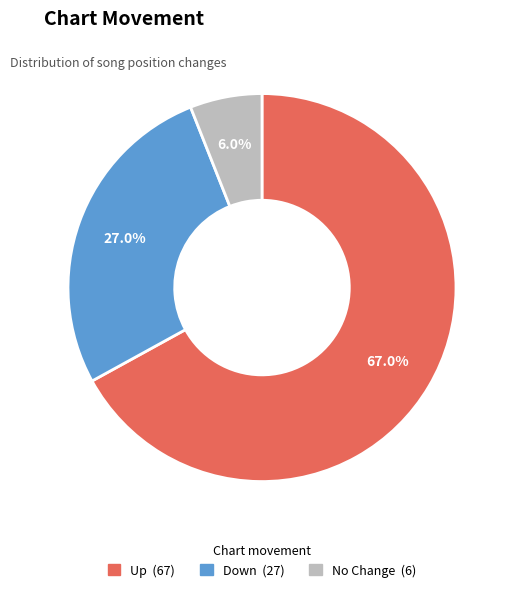

How many segments does this pie chart have?

3